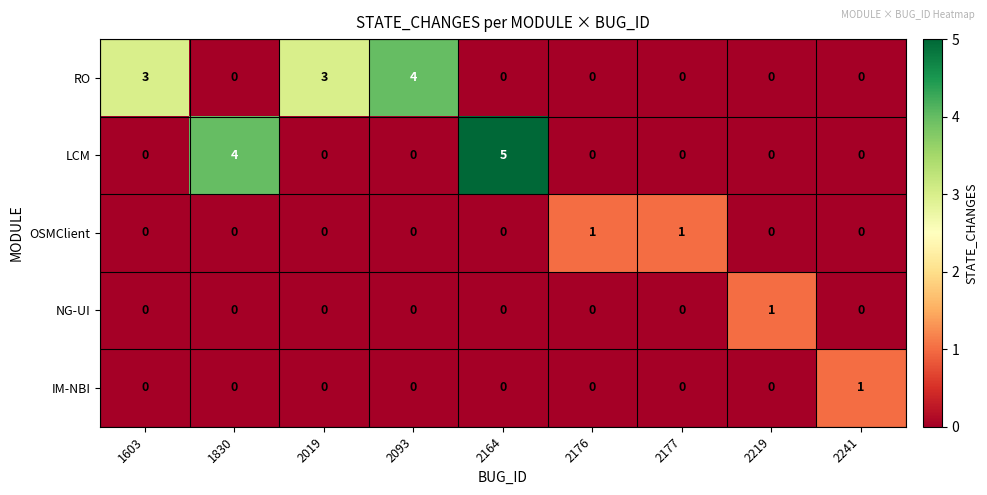

Between 2164 and 2176, which series saw the biggest shift?

LCM